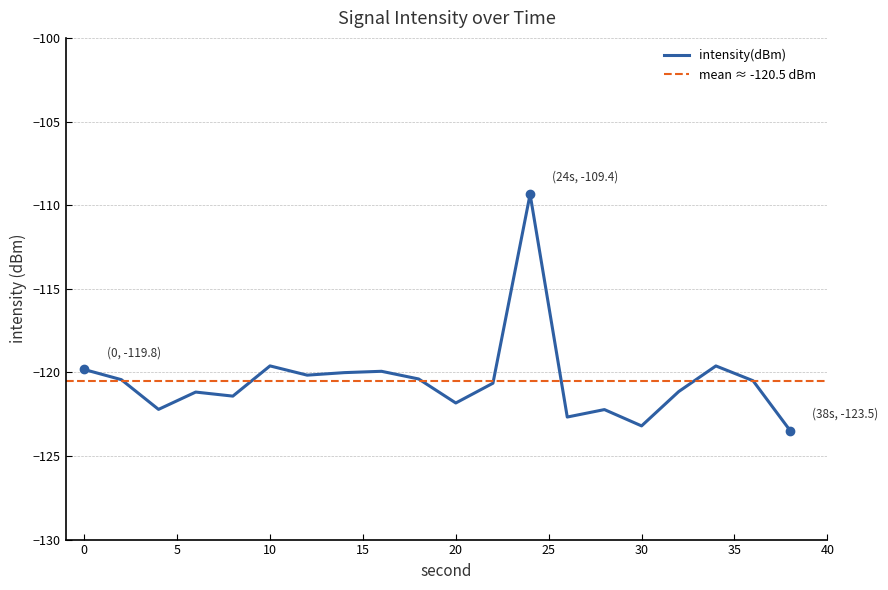

At which label is the value closest to -116?

10